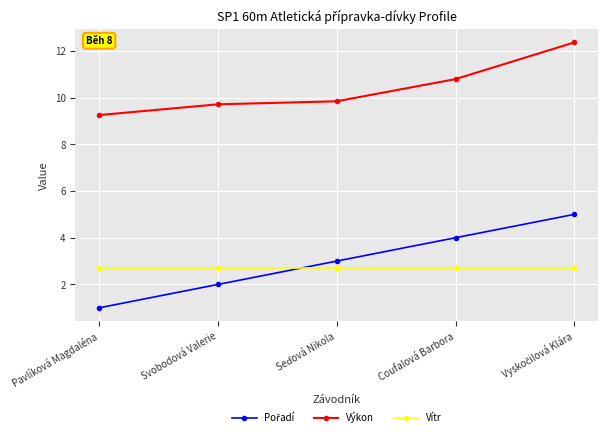

What value does the Vítr series have at Coufalová Barbora?

2.7